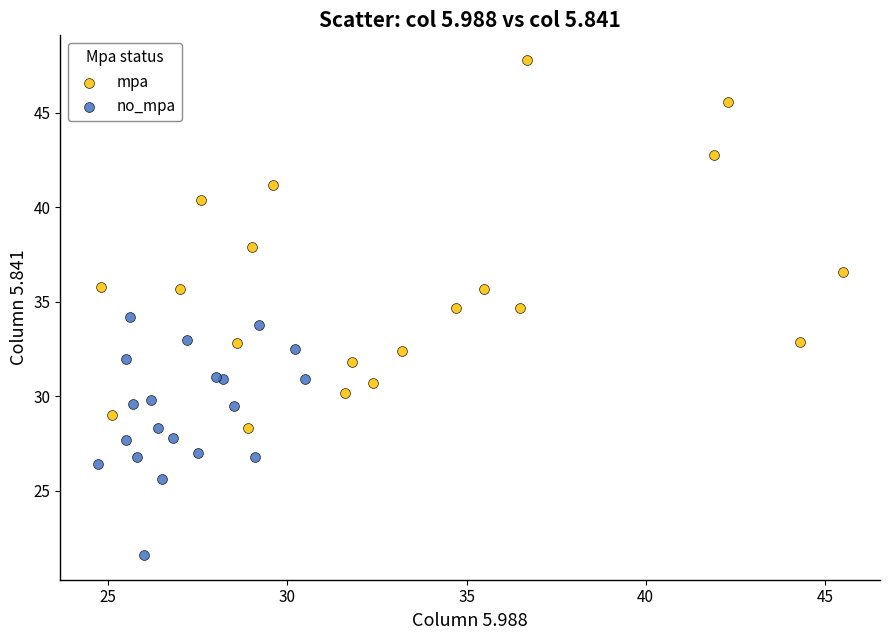

What are all the series names shown in the legend?

mpa, no_mpa